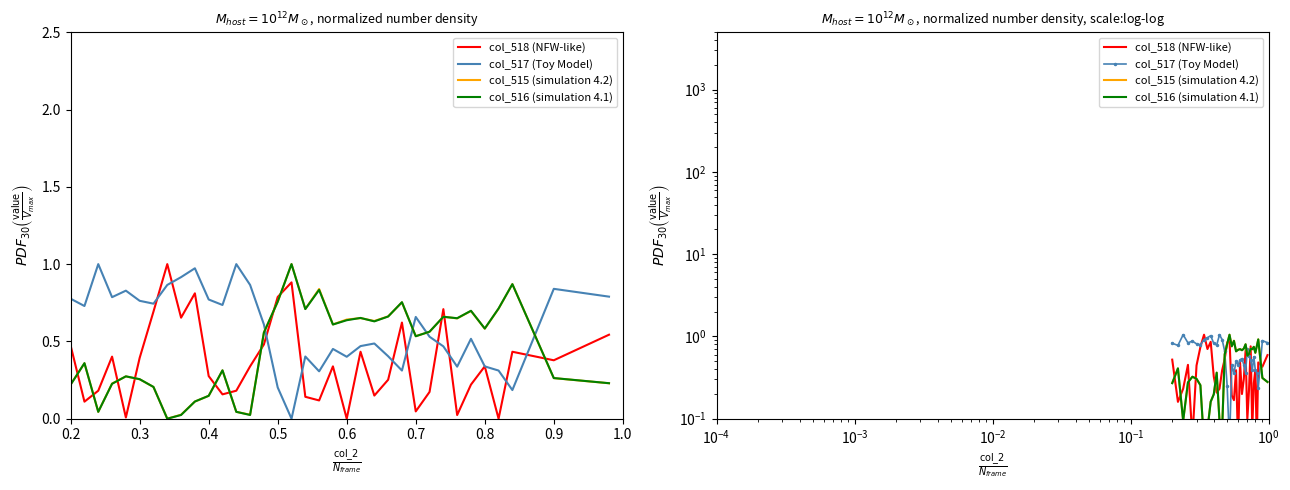

True or false: col_515 (simulation 4.2) and col_518 (NFW-like) cross at least once.

True